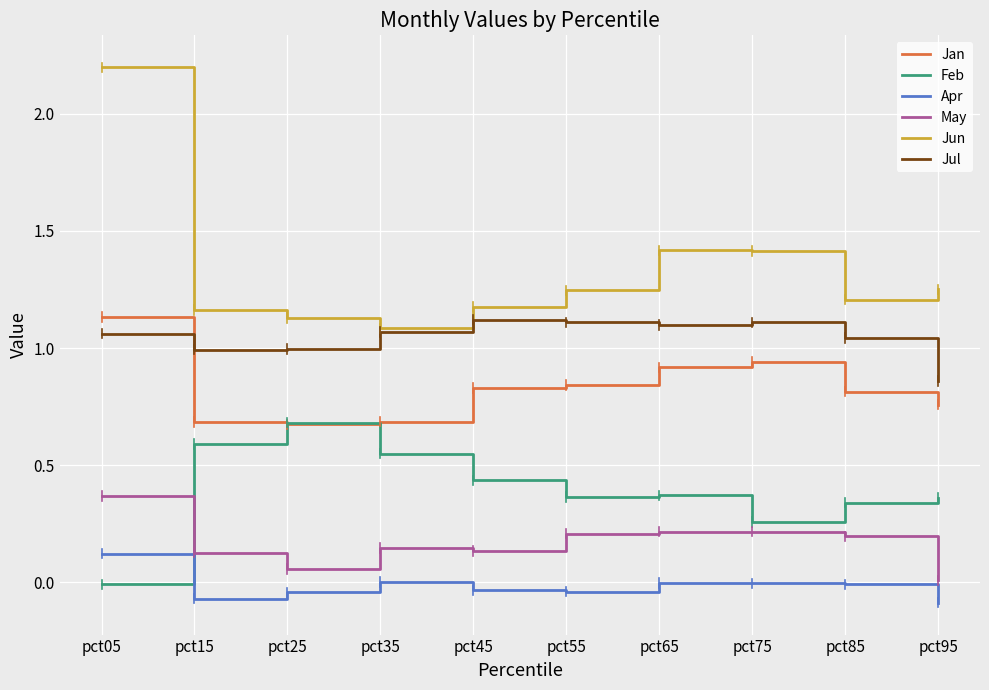

At which category is the sum across all series the highest?

pct05